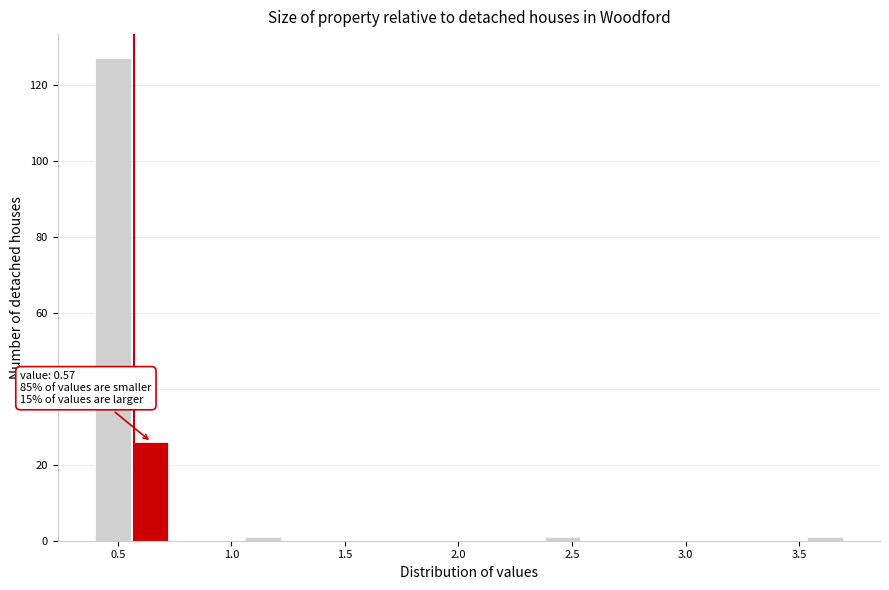

Around what value on the x-axis is the tallest bar? Give the approximate position of its centre, as read against the axis.

0.50